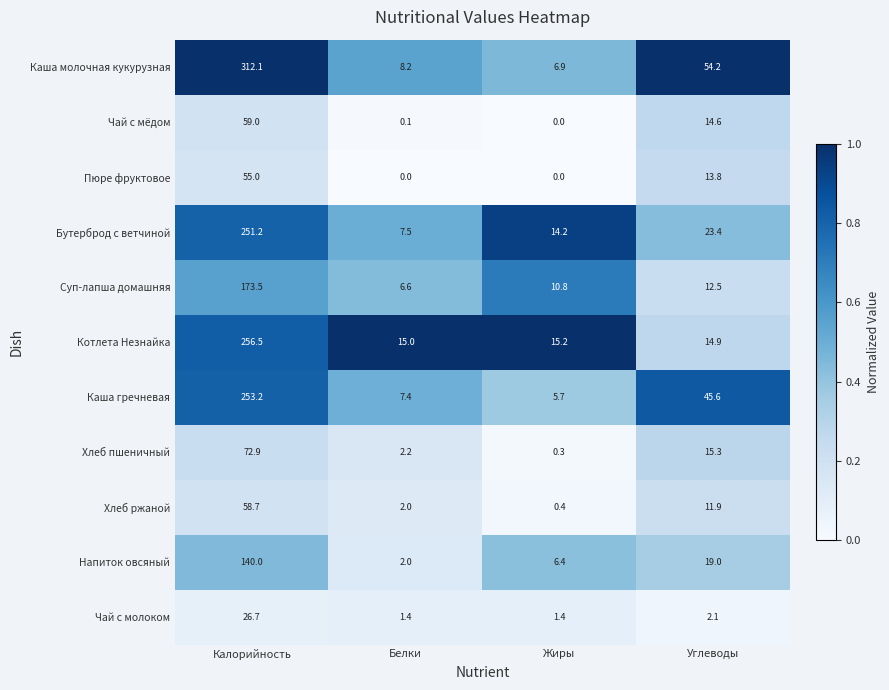

At which label is Чай с мёдом closest to 29?

Углеводы